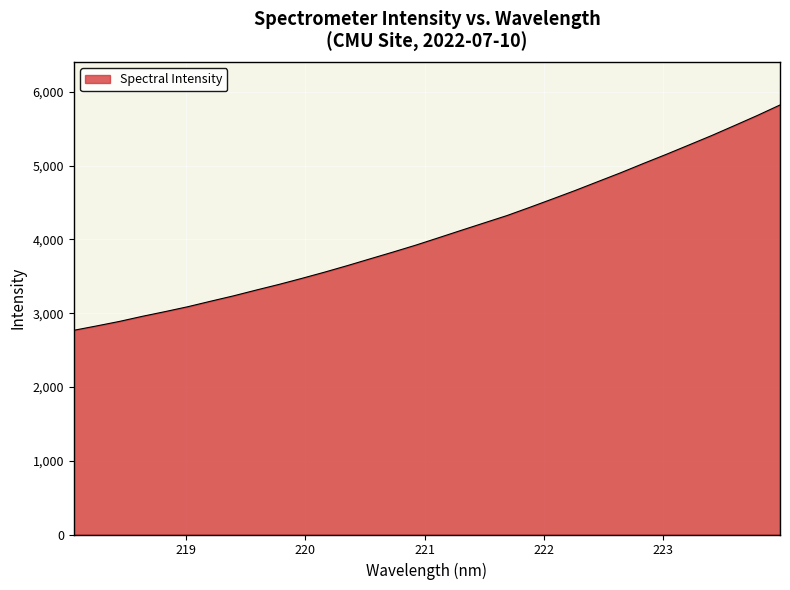

Count the number of data series in this chart.

1